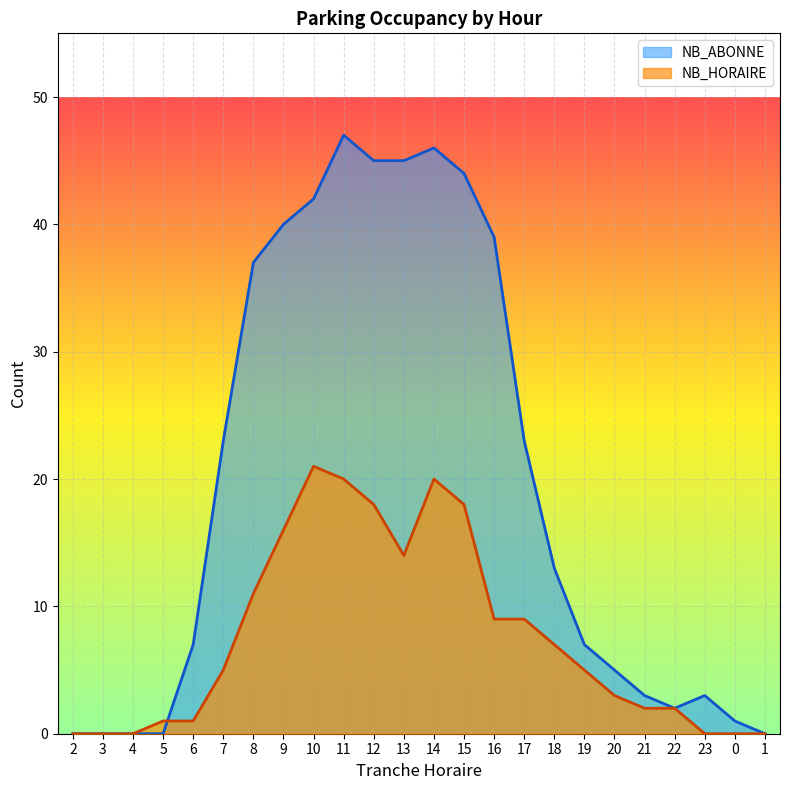

What is the value of the NB_ABONNE point at the 5th from the left?

7